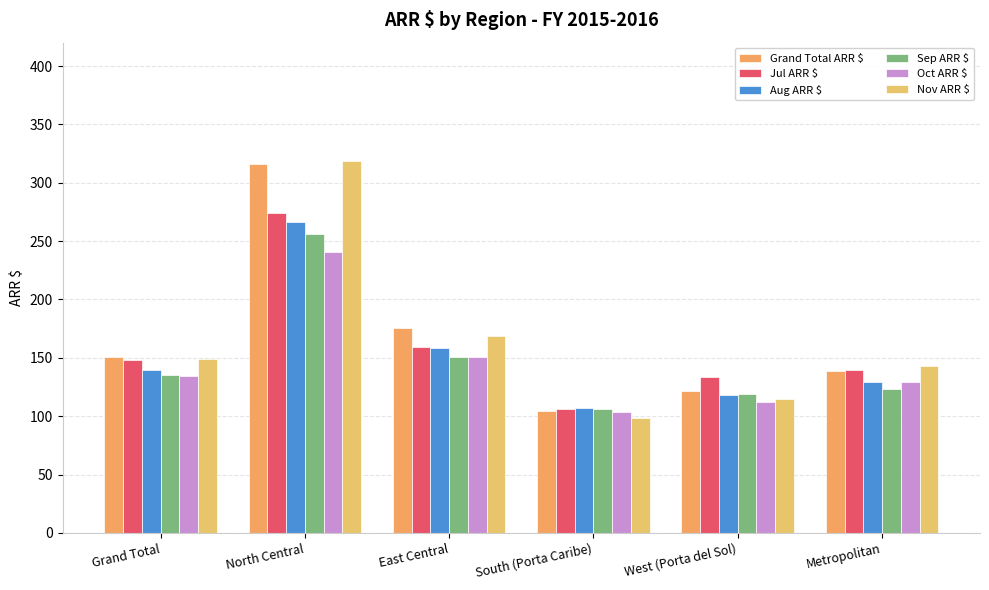

Is the value of Grand Total ARR $ at South (Porta Caribe) greater than the value of Nov ARR $ at South (Porta Caribe)?

Yes